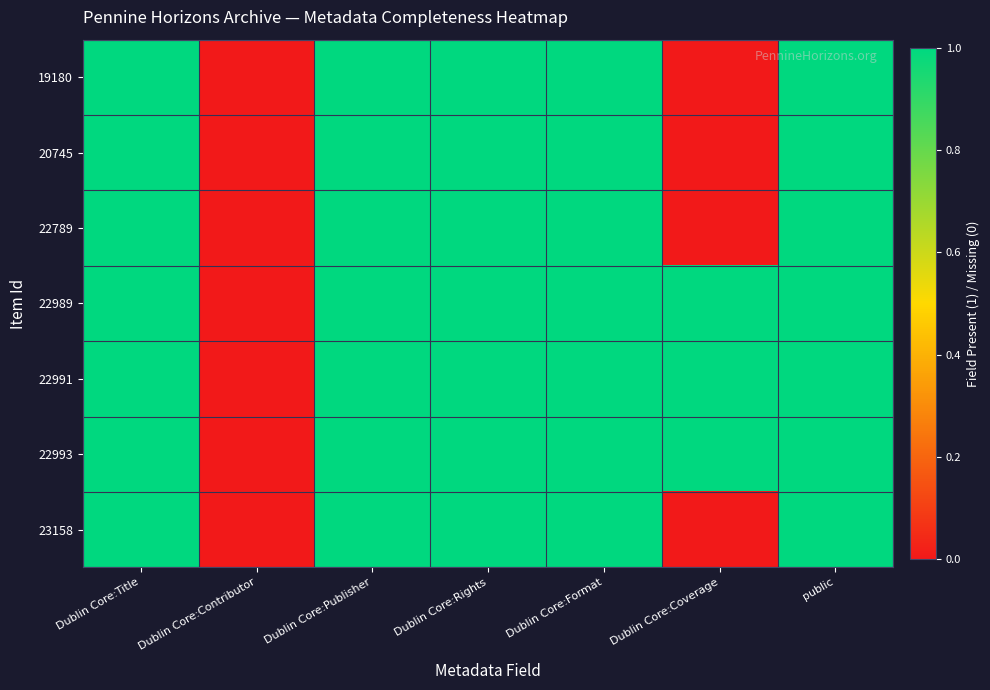

At Dublin Core:Title, list the series in order from largest to smallest.

19180, 20745, 22789, 22989, 22991, 22993, 23158